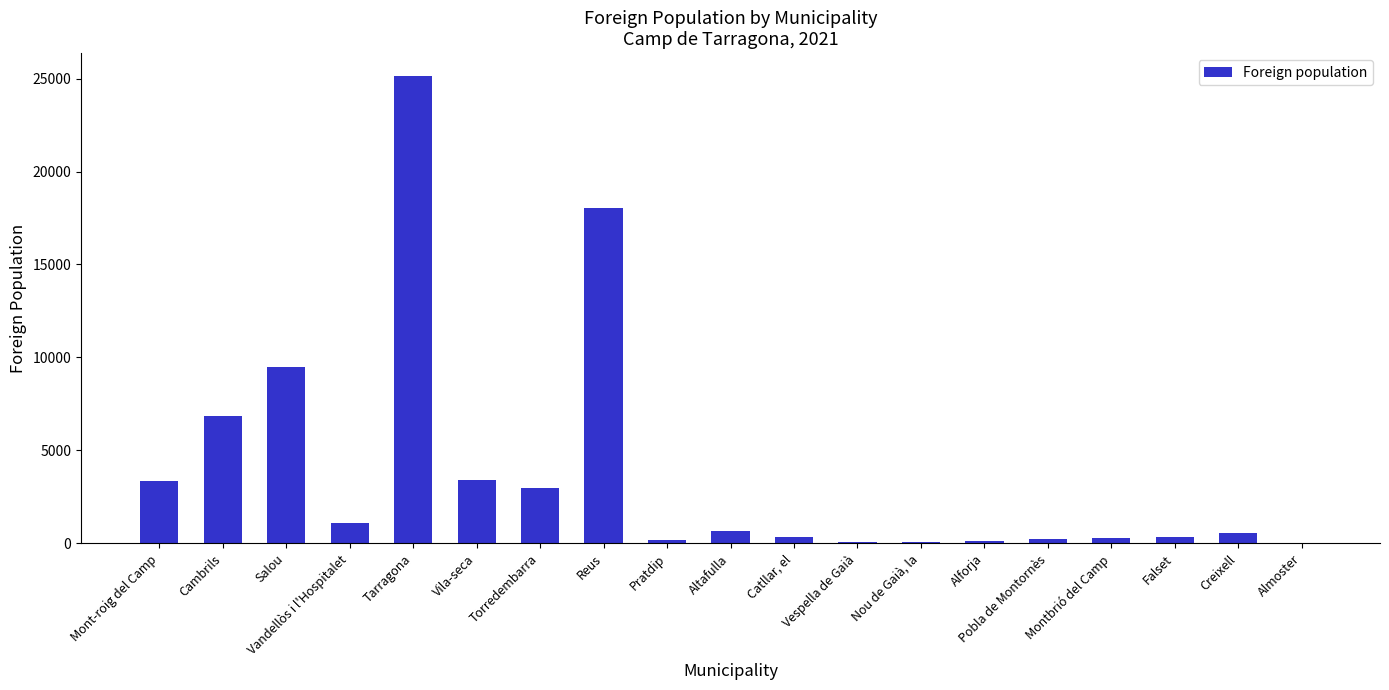

What is the greatest value displayed?

25110